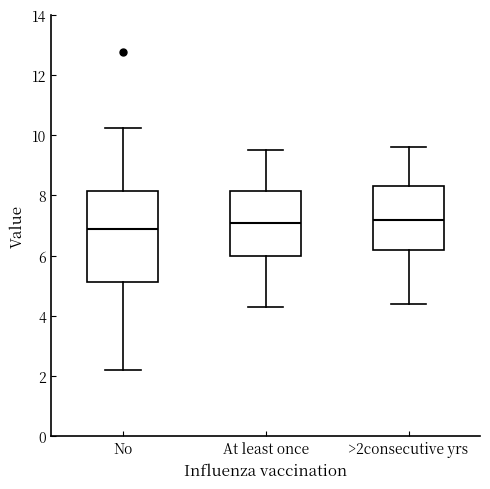

Reading left to right, read every box against the y-axis: the position of its median line, the range the box covers, and the ends of its whiskers. The values are not printed on the chart, so give them approximately, as read against the axis.

No: median 7.0, box 5.2 to 8.2, whiskers 2.2 to 10.2
At least once: median 7.2, box 6.0 to 8.2, whiskers 4.4 to 9.6
>2consecutive yrs: median 7.2, box 6.2 to 8.4, whiskers 4.4 to 9.6